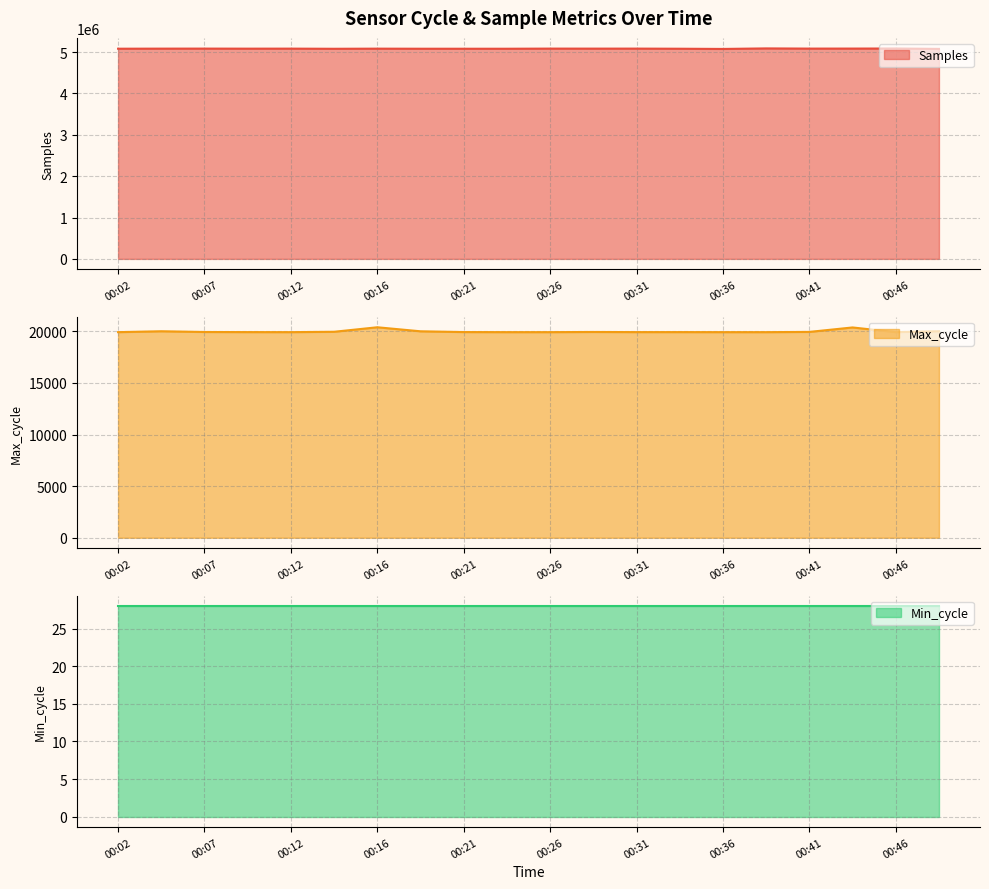

At which category does Samples reach its first local peak?

00:07